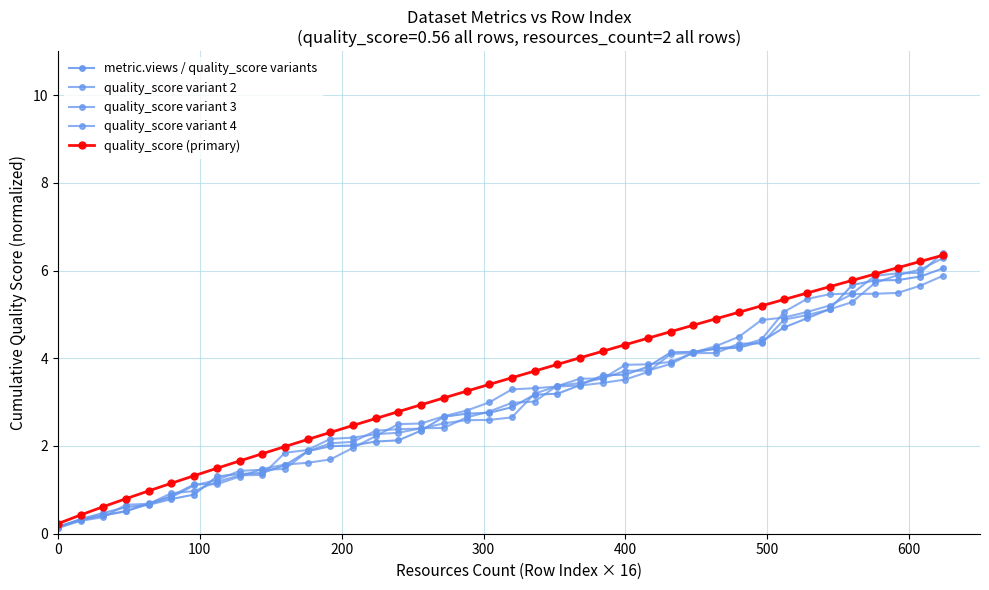

How many series are shown in this chart?

5